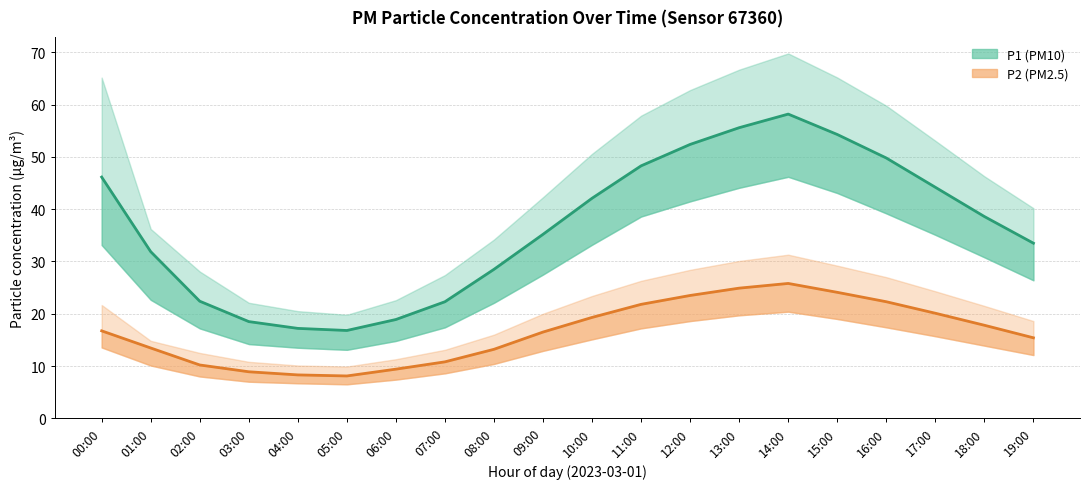

Which series has the largest total across all categories?

P1 (PM10)